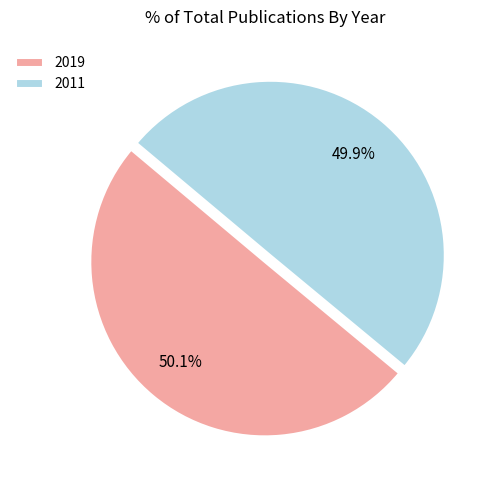

What portion of the pie excludes 2019?

49.9%